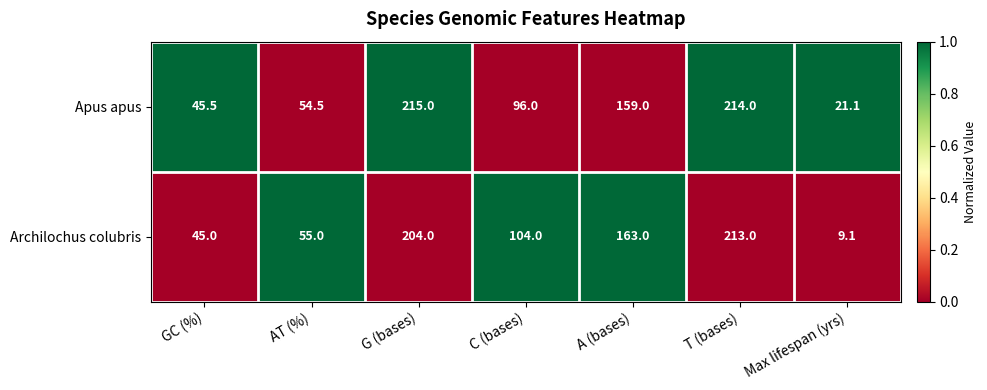

The value of Archilochus colubris at C (bases) is 56.4. True or false?

False